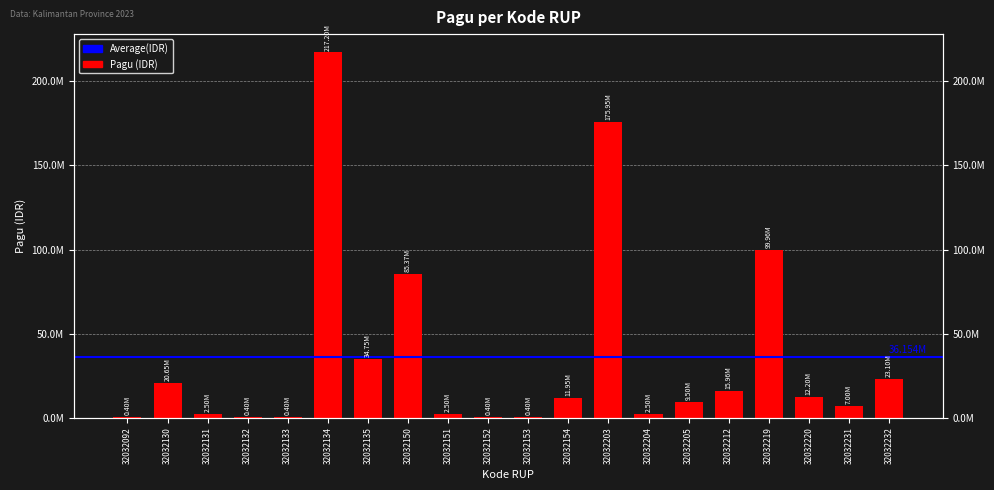

Where does the data first go above 11950000?

32032130